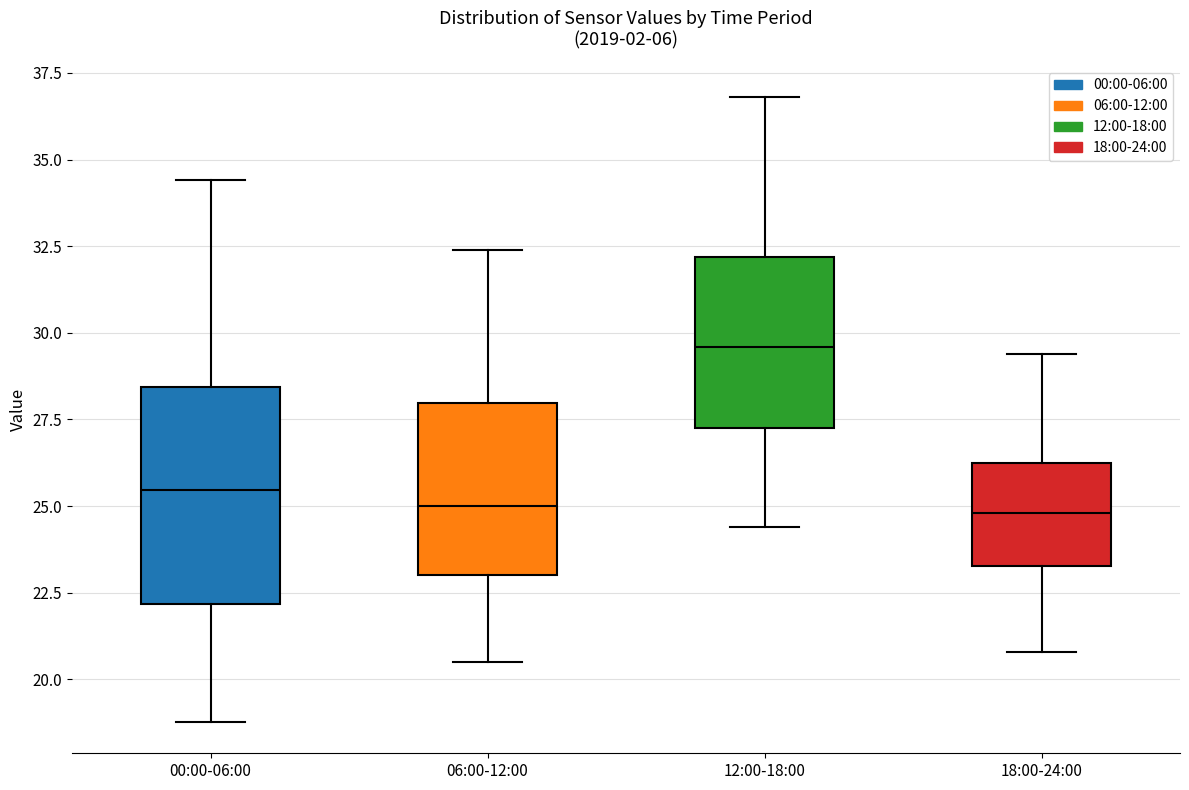

Reading left to right, read every box against the y-axis: the position of its median line, the range the box covers, and the ends of its whiskers. The values are not printed on the chart, so give them approximately, as read against the axis.

00:00-06:00: median 25.5, box 22.0 to 28.5, whiskers 19.0 to 34.5
06:00-12:00: median 25.0, box 23.0 to 28.0, whiskers 20.5 to 32.5
12:00-18:00: median 29.5, box 27.5 to 32.0, whiskers 24.5 to 37.0
18:00-24:00: median 25.0, box 23.5 to 26.5, whiskers 21.0 to 29.5